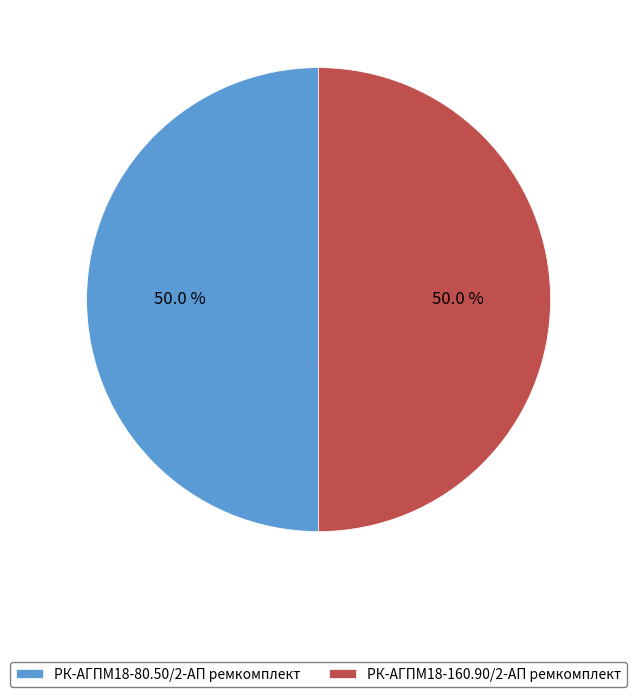

True or false: РК-АГПМ18-80.50/2-АП ремкомплект accounts for 50% of the total.

True